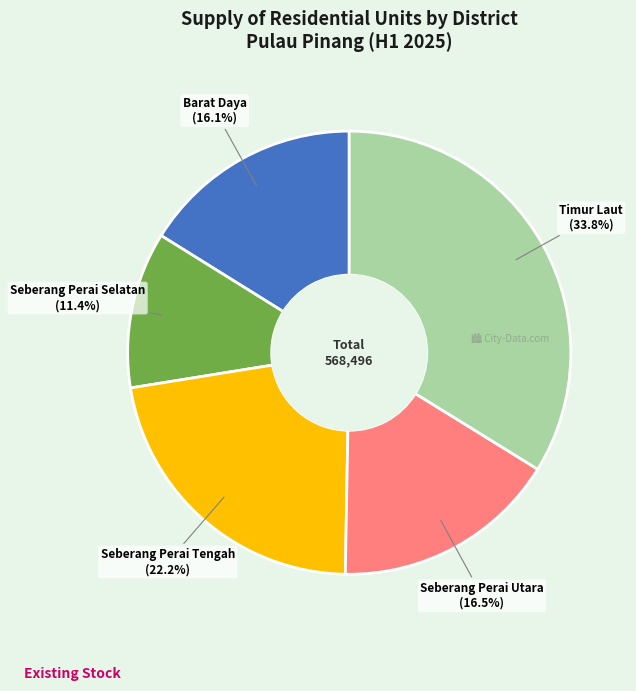

Is there a majority slice in this chart?

No